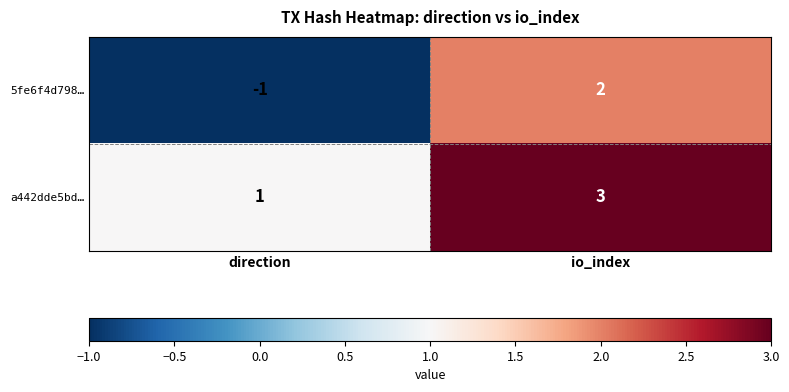

At direction, list the series in order from largest to smallest.

a442dde5bd…, 5fe6f4d798…